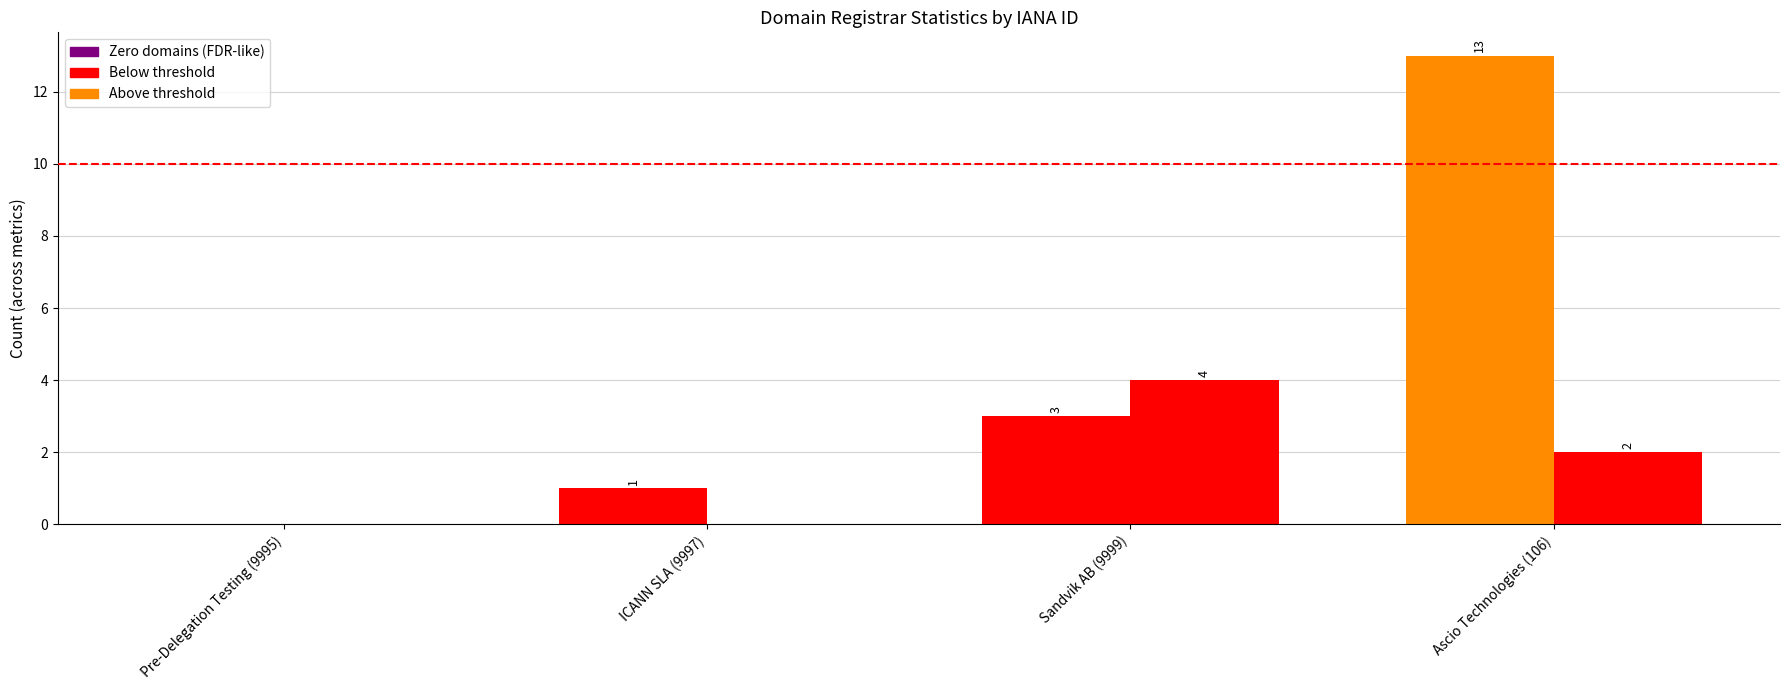

How many groups of bars are there?

4